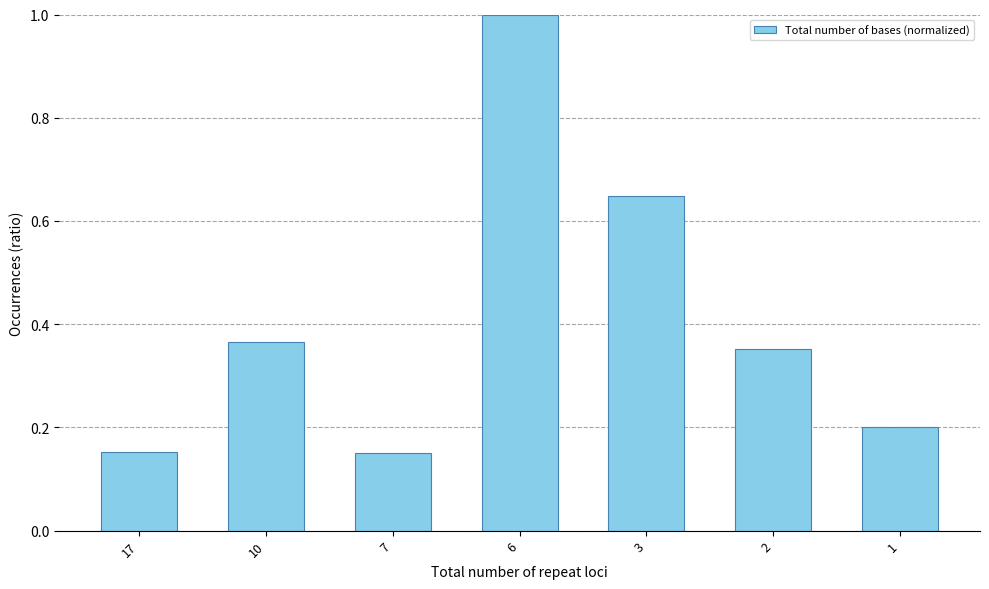

Between 17 and 10, which is larger?

10